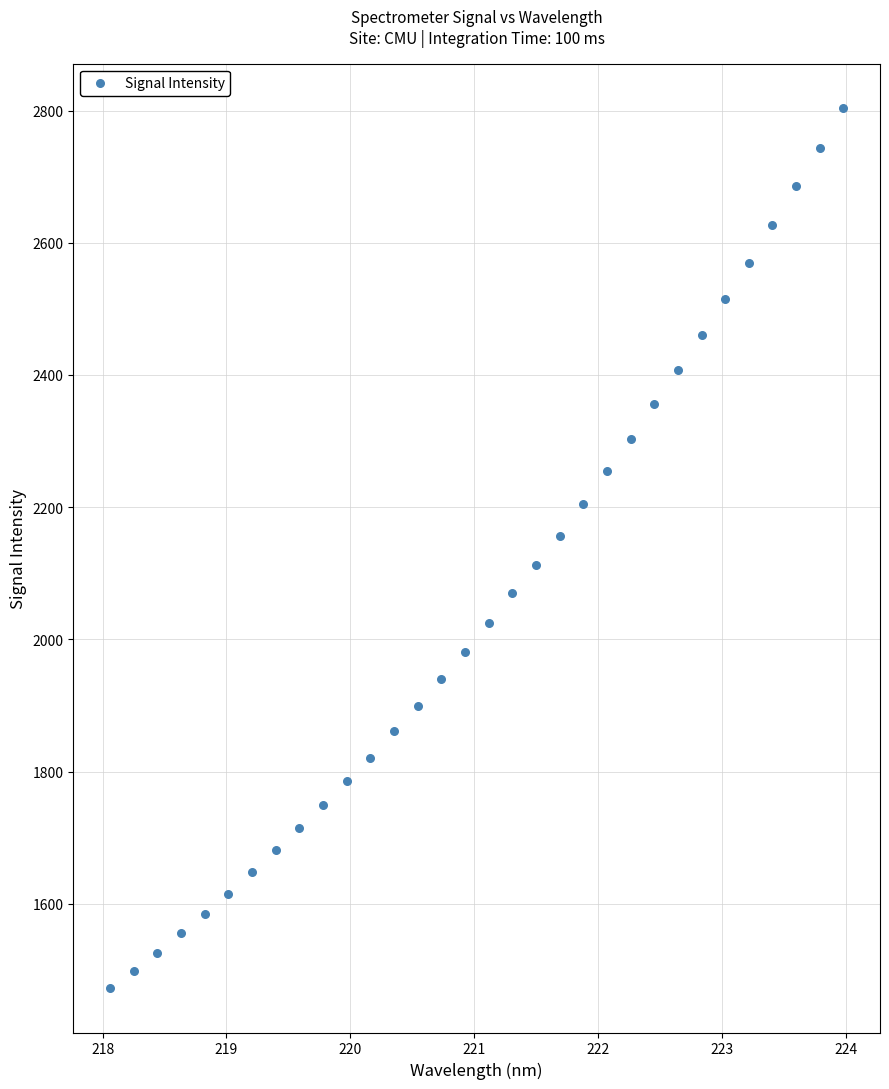

What is the range of X values (max minus min)?

5.9